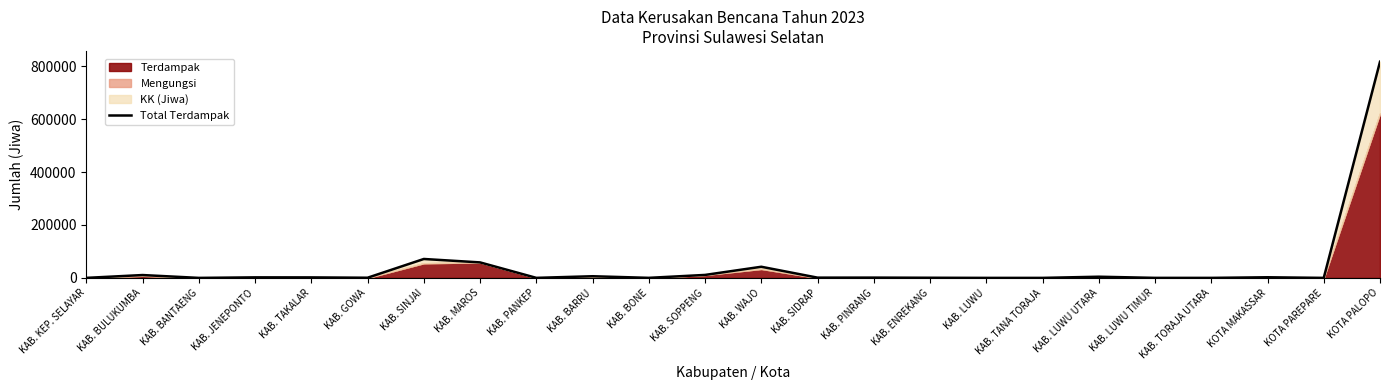

What is the sum of the values at KOTA PAREPARE and KAB. LUWU?

89